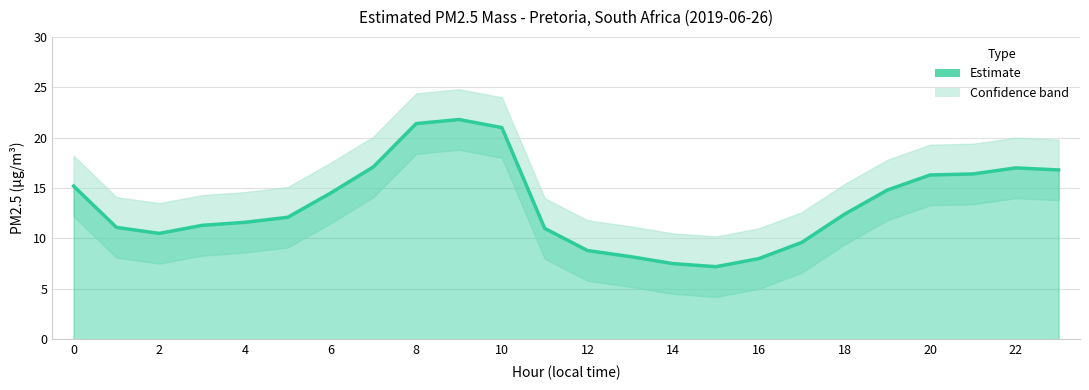

Is it true that the value at 18 is 20.8?

False